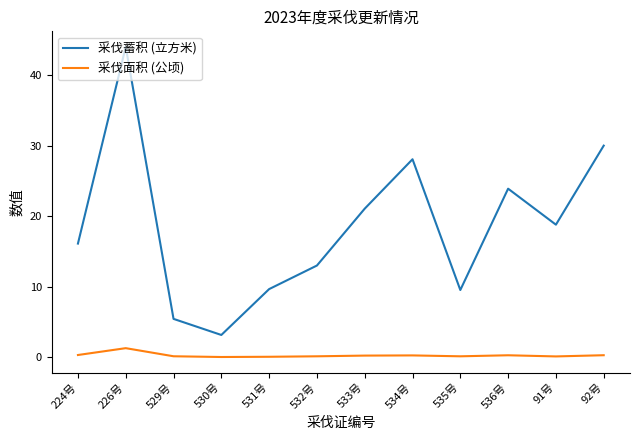

List the series in order of their overall mean, highest first.

采伐蓄积 (立方米), 采伐面积 (公顷)